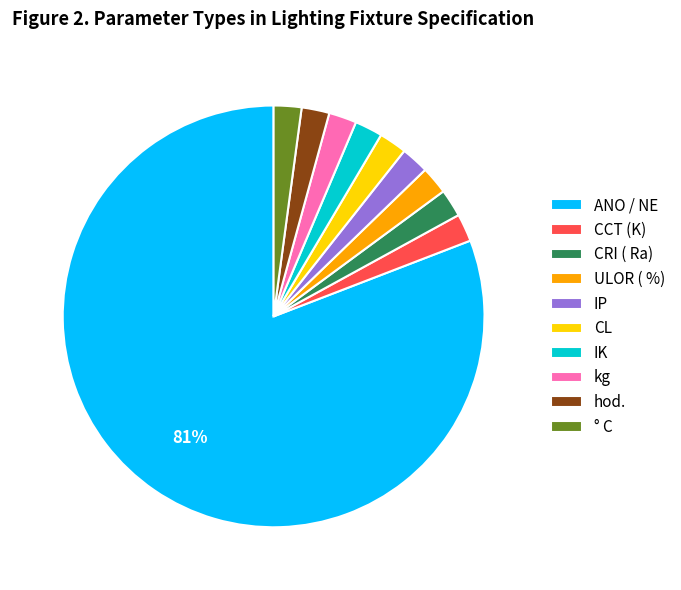

Which slice is the largest?

ANO / NE